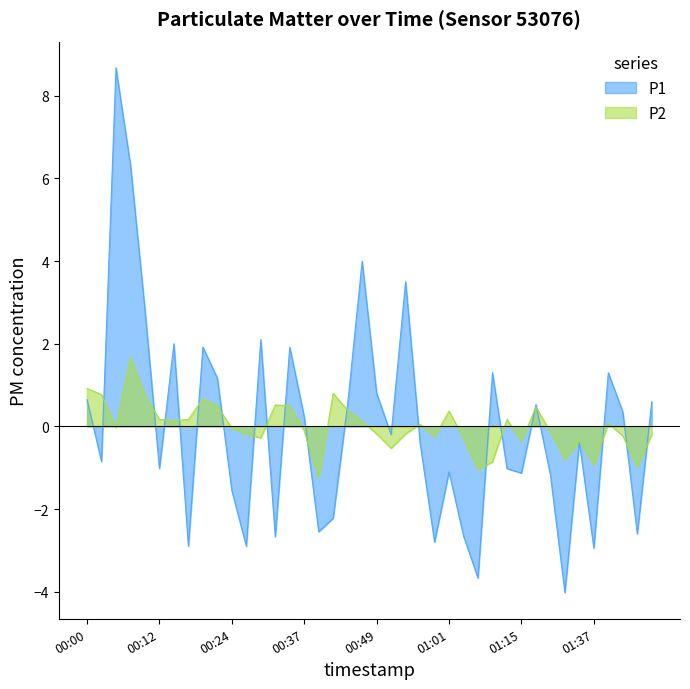

What is the label of the 21st point from the right?

00:46